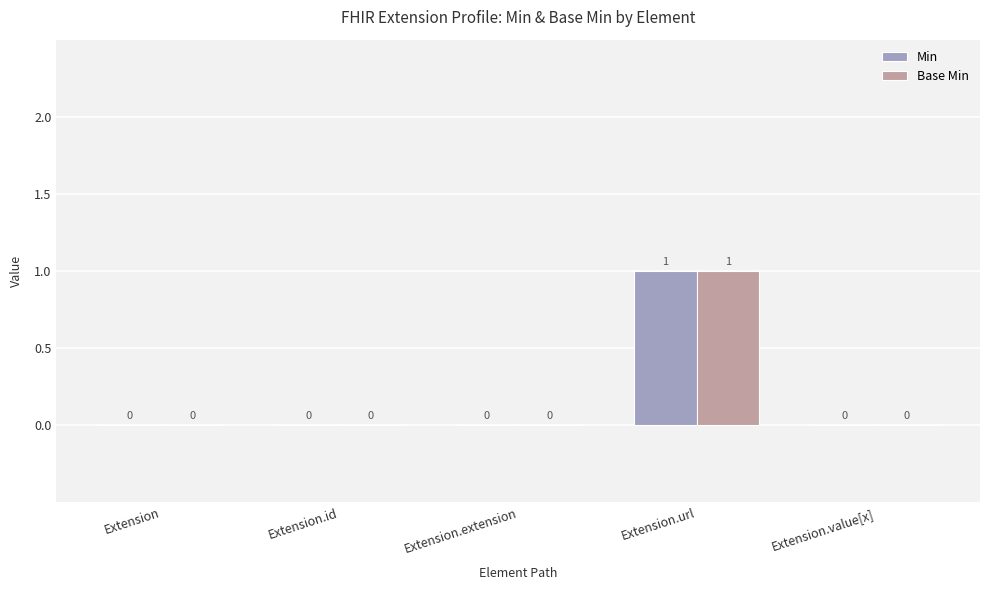

How many distinct data groups are displayed?

2